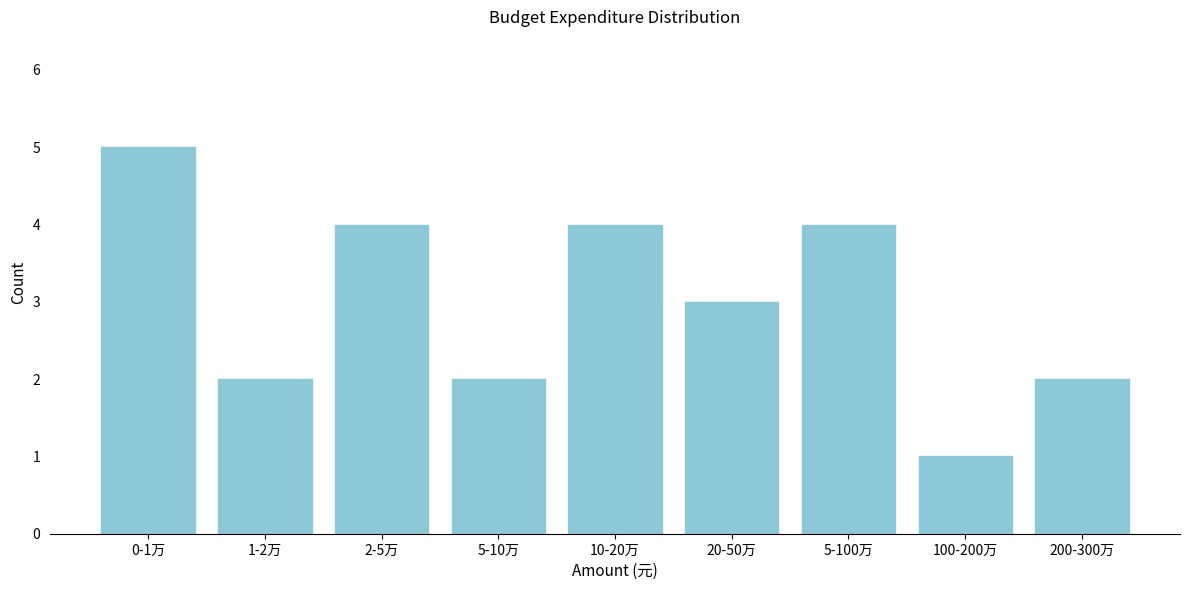

Reading left to right, what are all the values shown in this chart?

0-1万=5	1-2万=2	2-5万=4	5-10万=2	10-20万=4	20-50万=3	5-100万=4	100-200万=1	200-300万=2